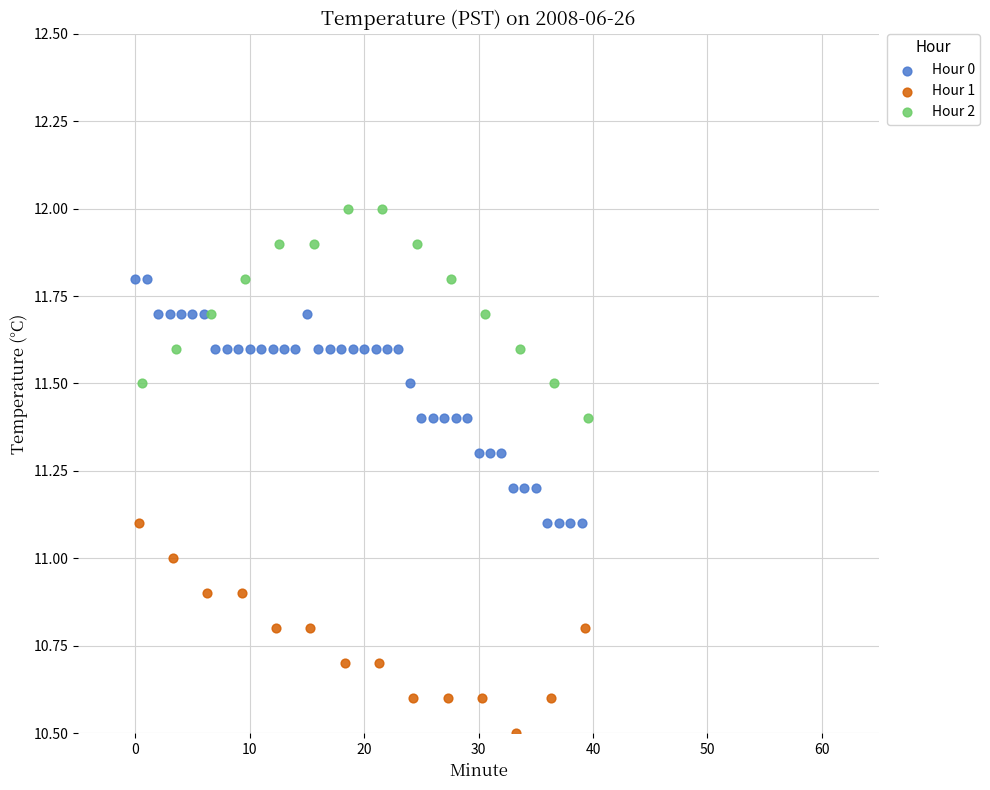

Which series contains the lowest Y value?

Hour 1